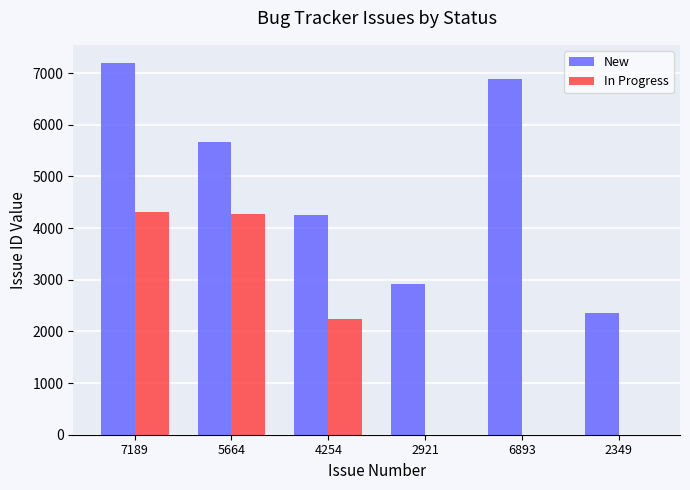

What is the difference between the New values at 2349 and 4254?

1905